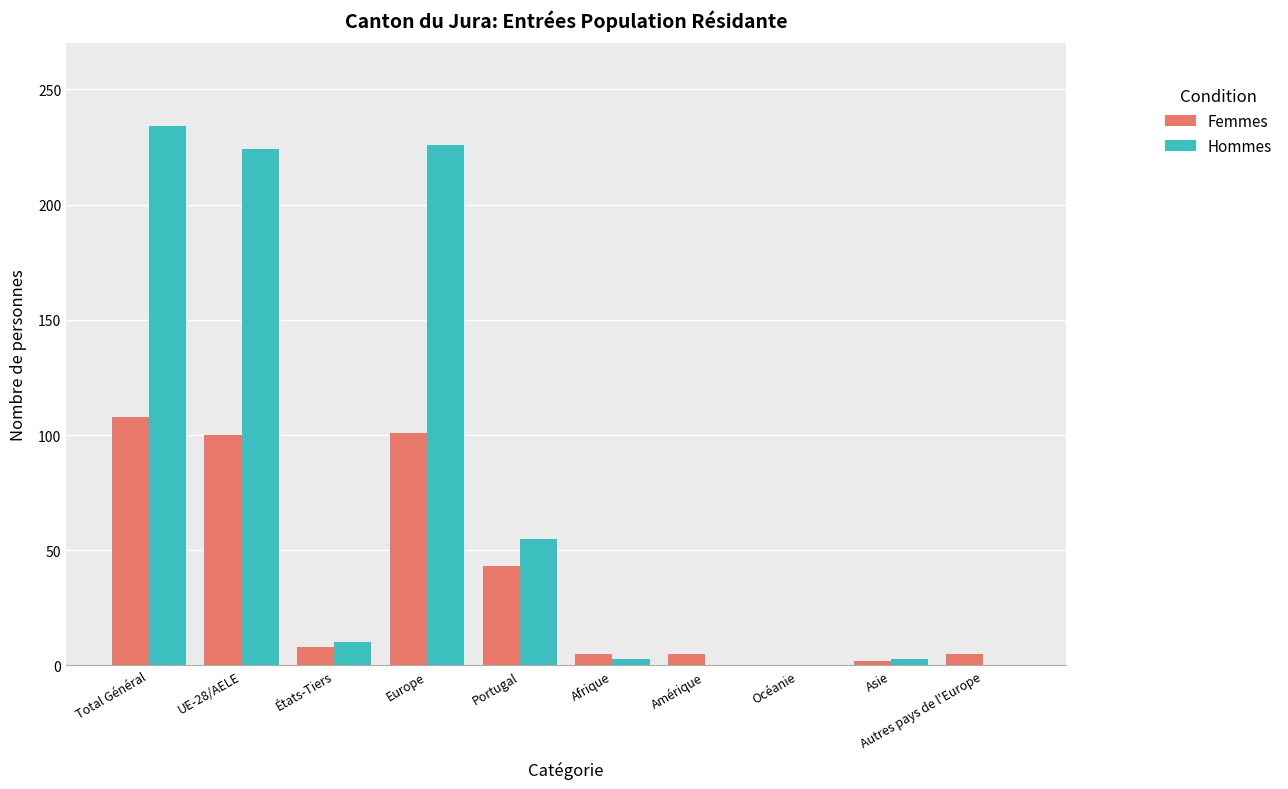

What is the greatest value displayed?

234